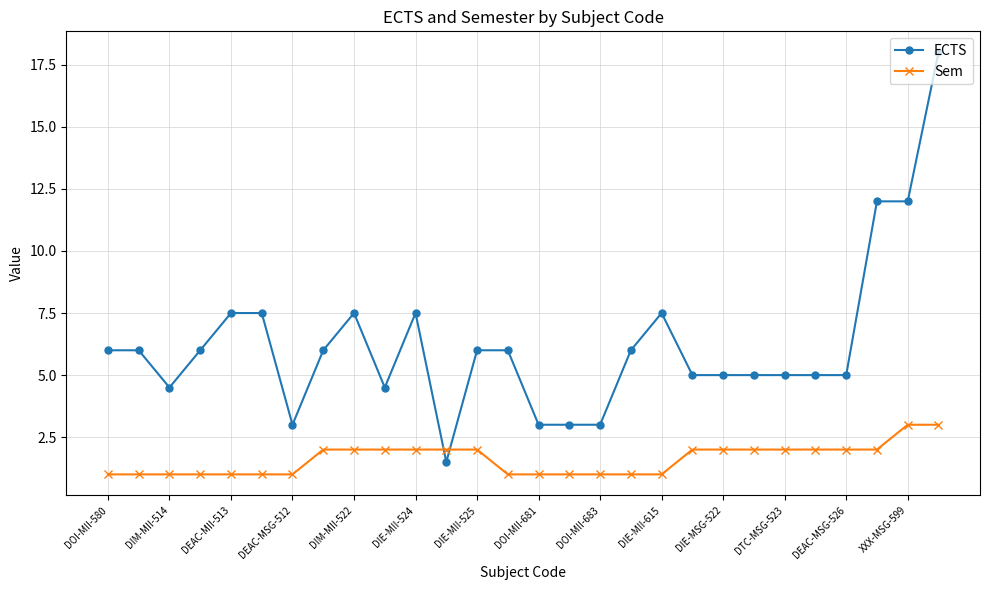

What is the value of the Sem point at the 14th from the left?

1.0